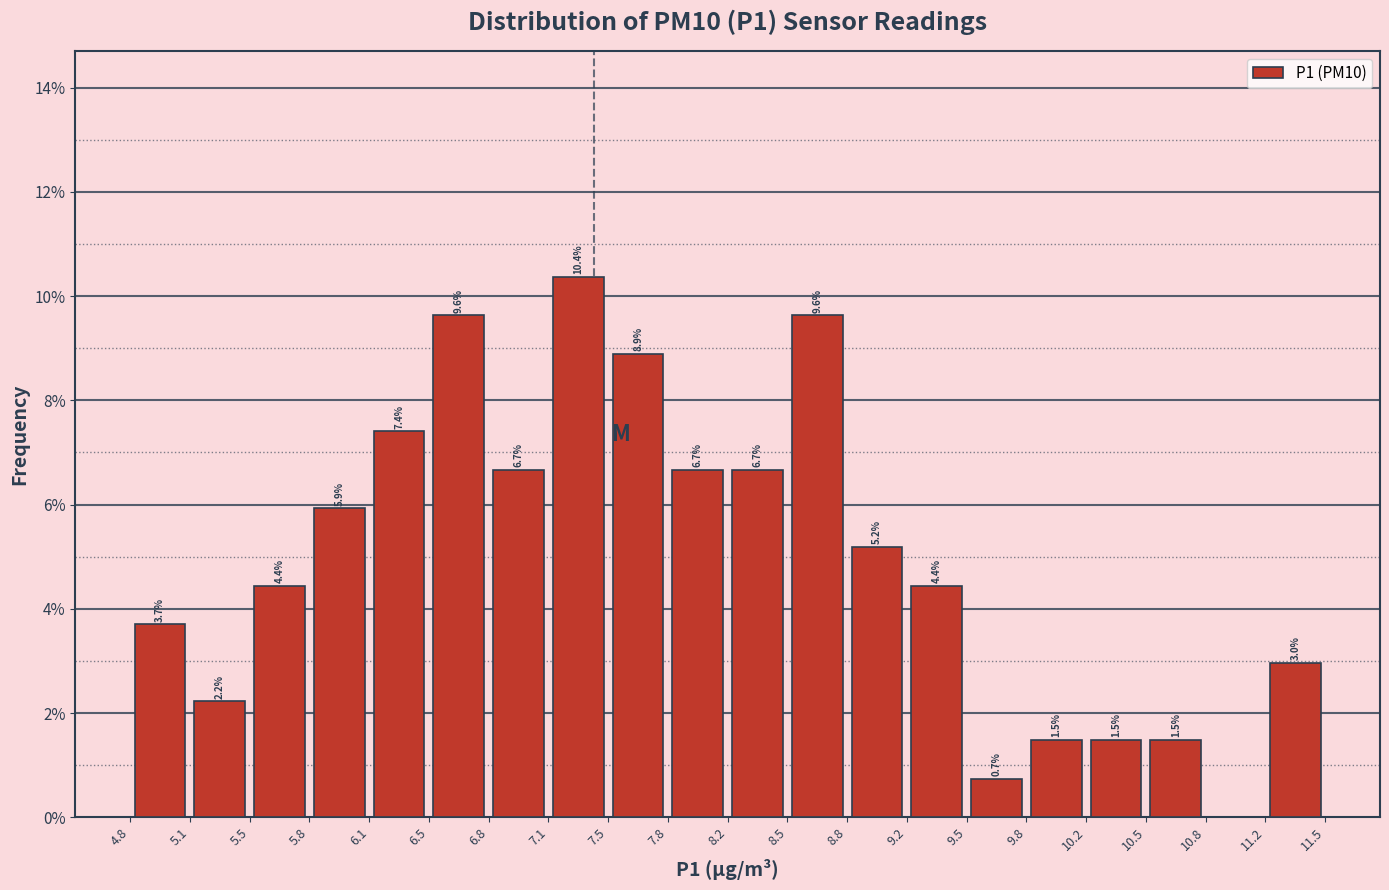

Over which range of the x-axis is the bar tallest?

7.1 to 7.5